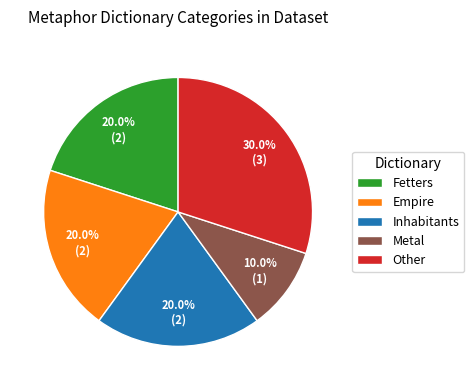

Do Fetters and Inhabitants together represent more than half of the pie?

No